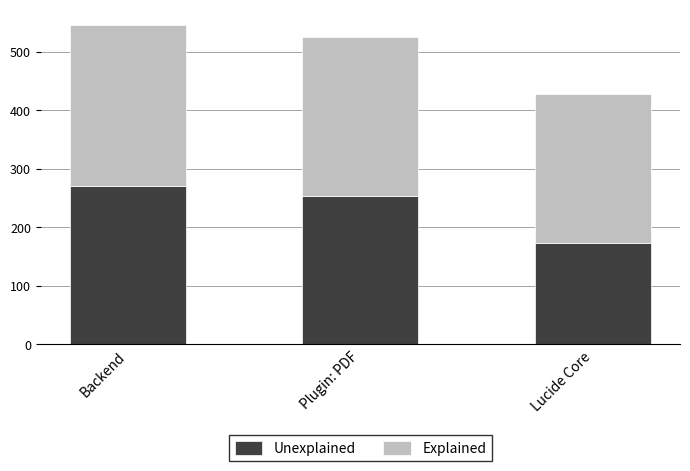

How many data points does each series have?

3